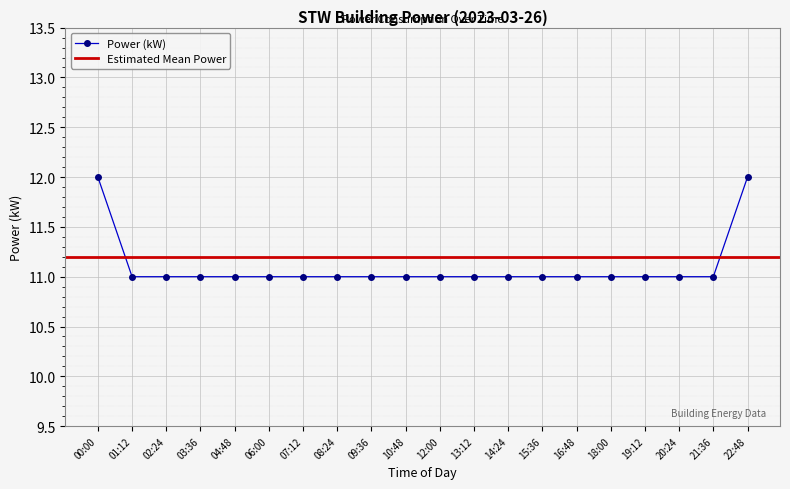

Which label corresponds to the smallest value in the chart?

01:12